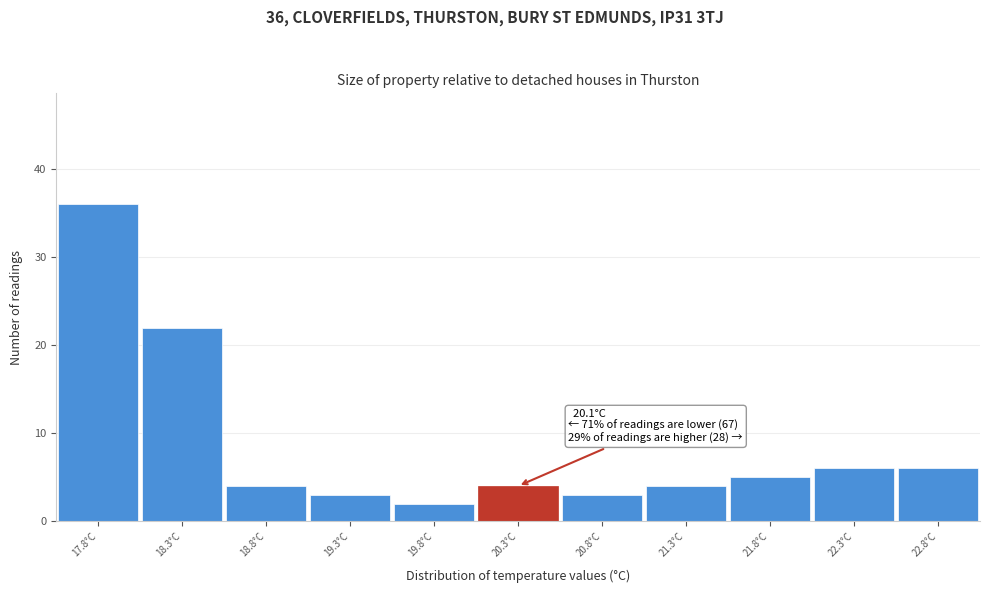

Over which range of the x-axis is the bar tallest?

17.55 to 18.05